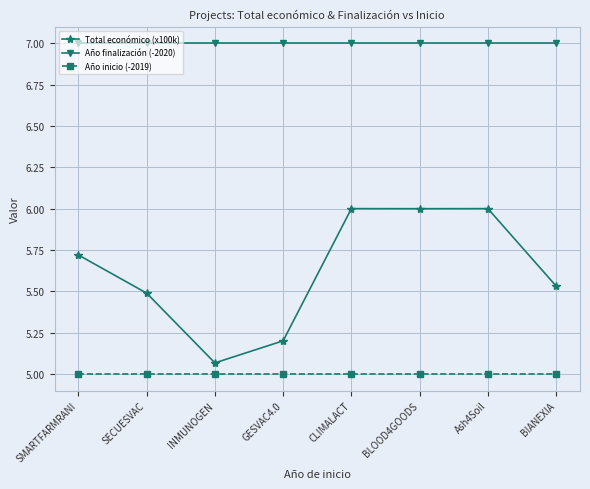

True or false: Total económico (x100k) has more than 2 interior local peaks.

False